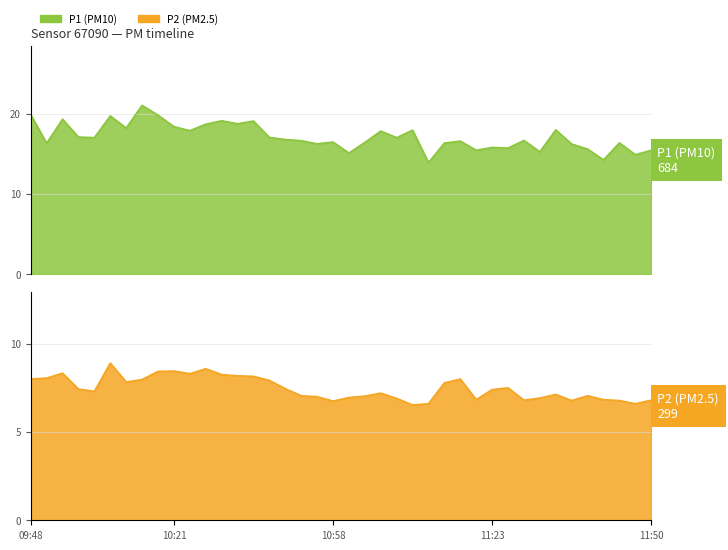

Which series has the largest range (max minus min)?

P1